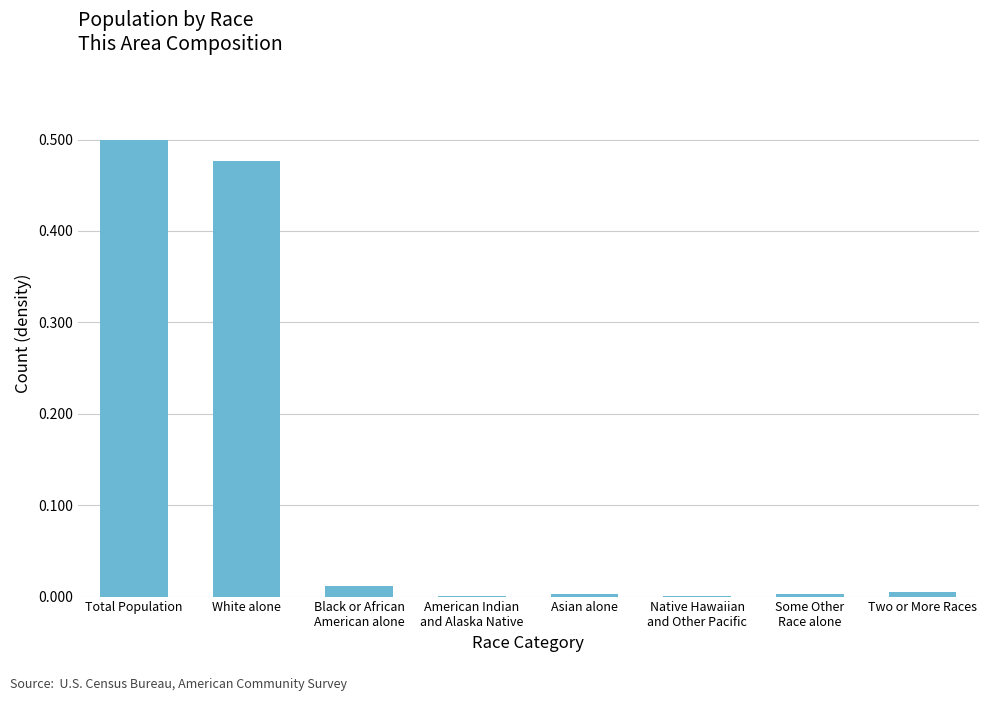

What is the sum of all values?

1.0